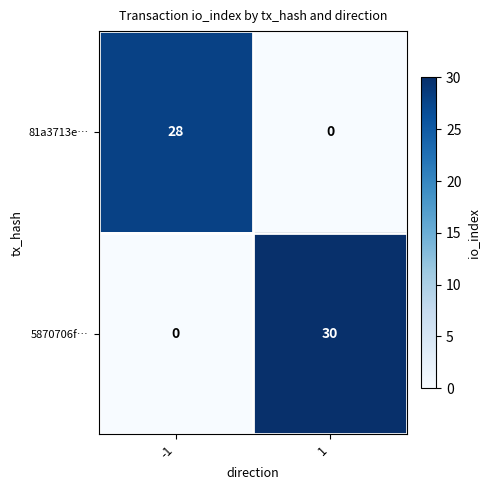

What is the greatest value displayed?

30